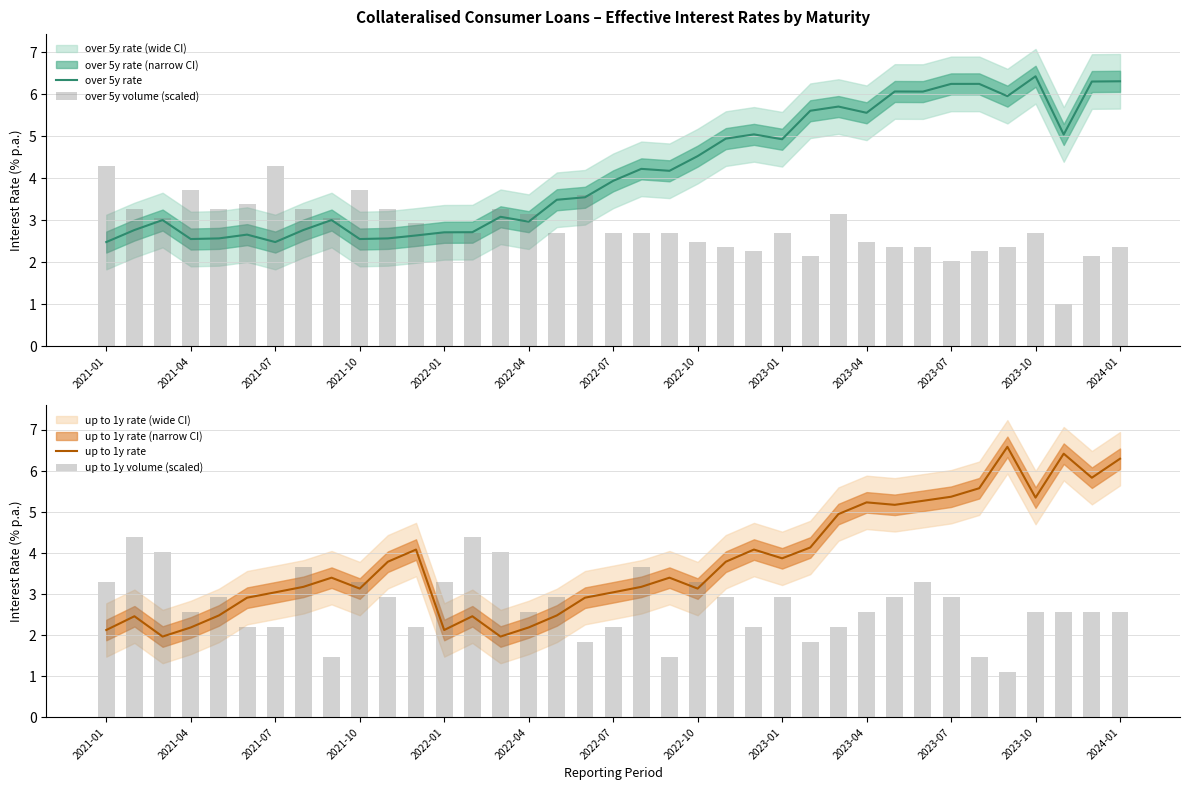

What is the difference between the highest and lowest values at 16?

1.0